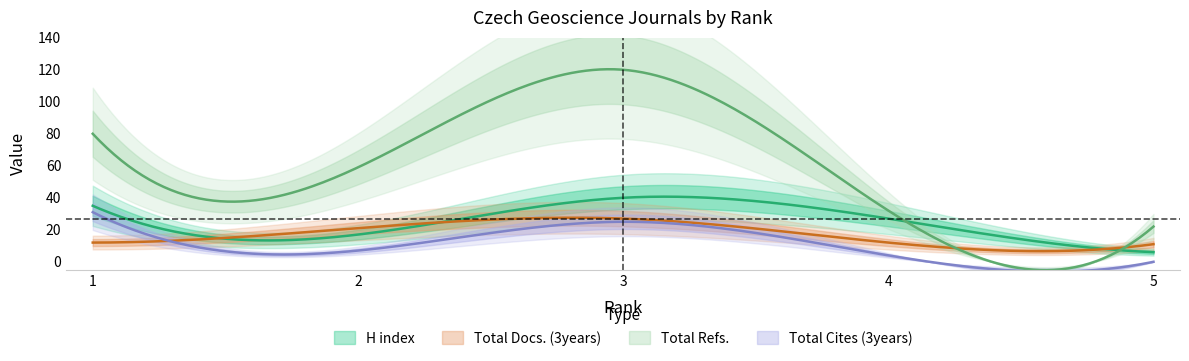

What is the total value across all series at 5?

39